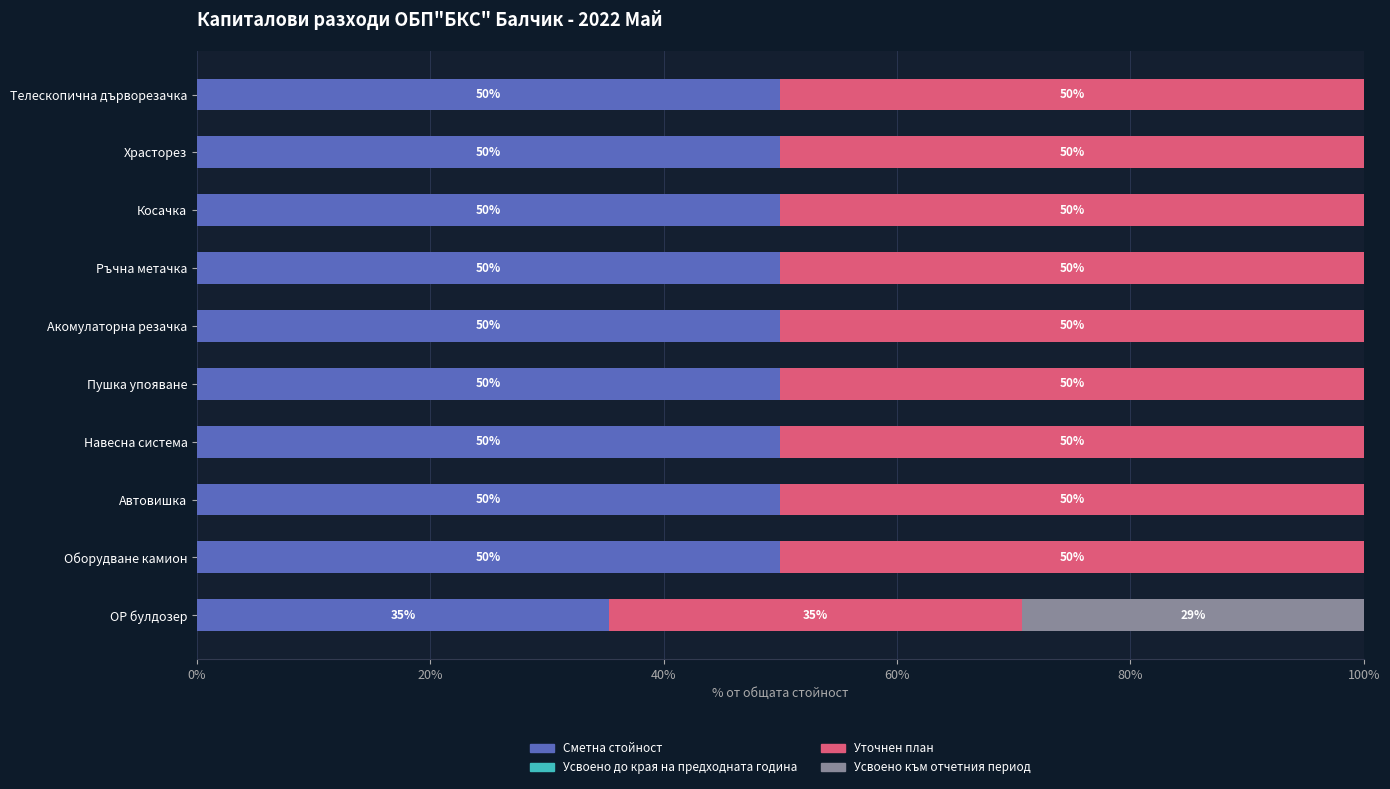

How many distinct data groups are displayed?

3